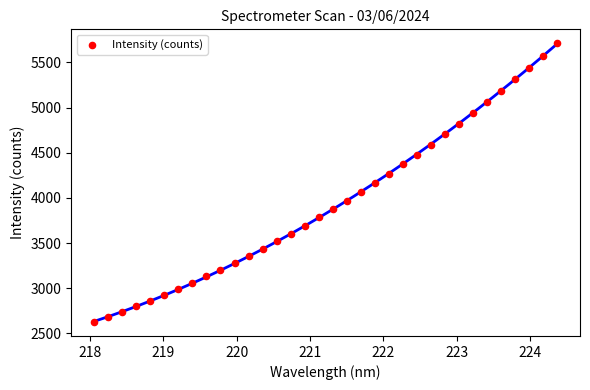

What is the range of Y values (max minus min)?

3085.1